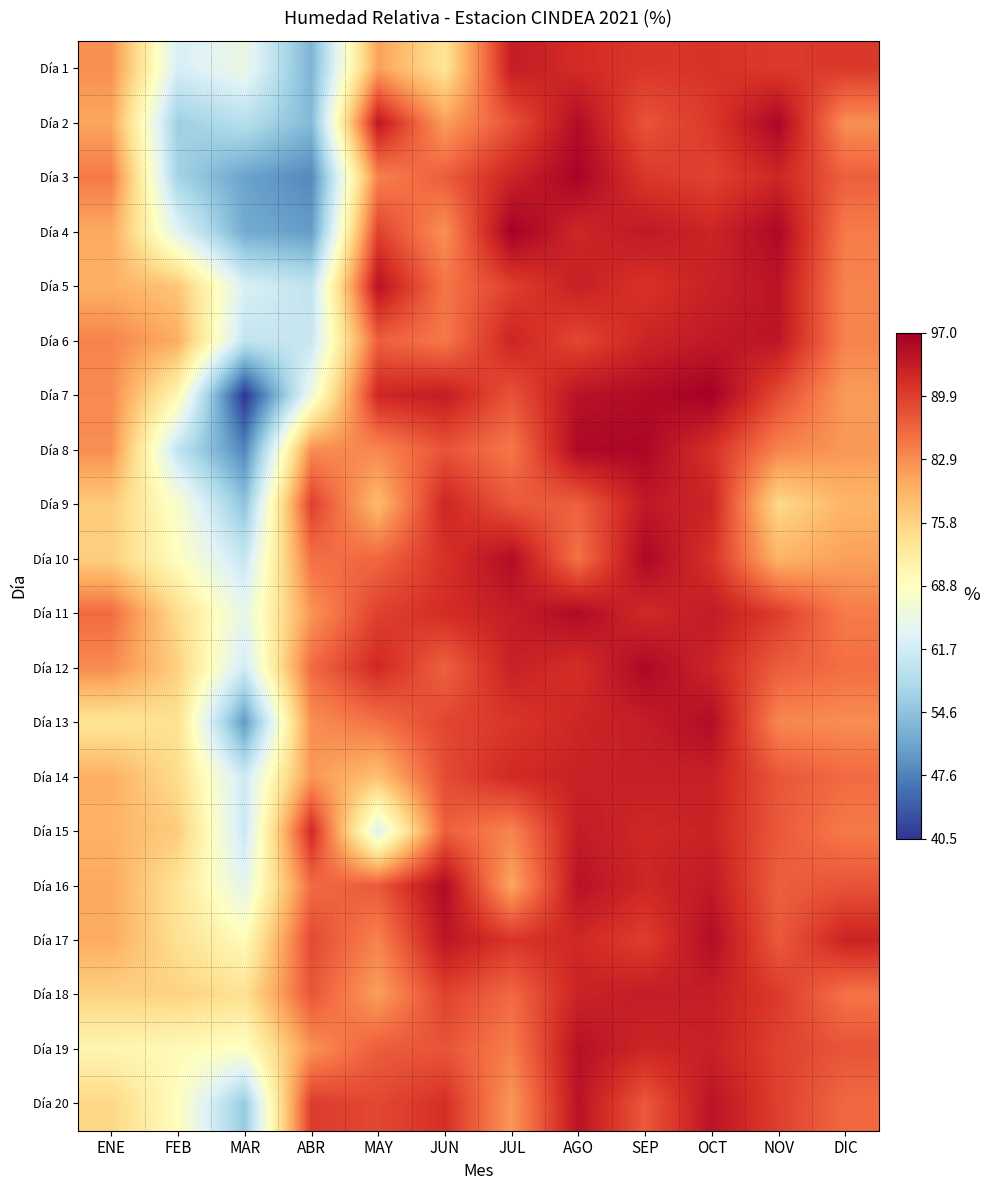

Count the number of categories in the chart.

12